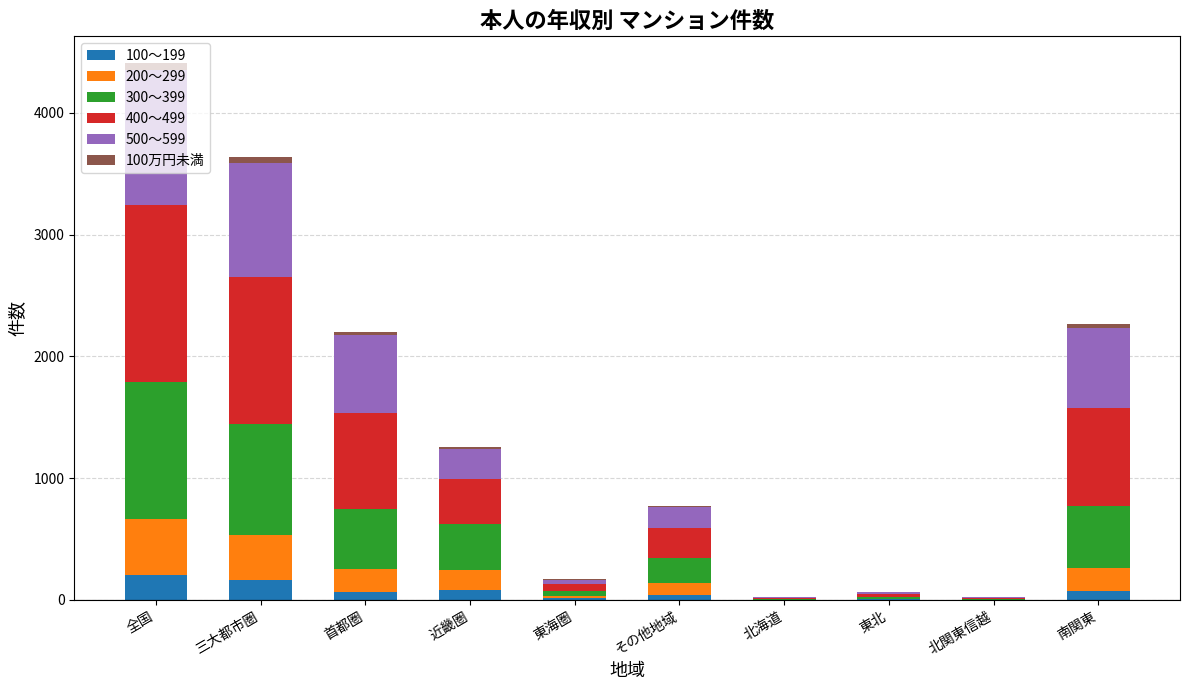

At which category is the sum across all series the highest?

全国